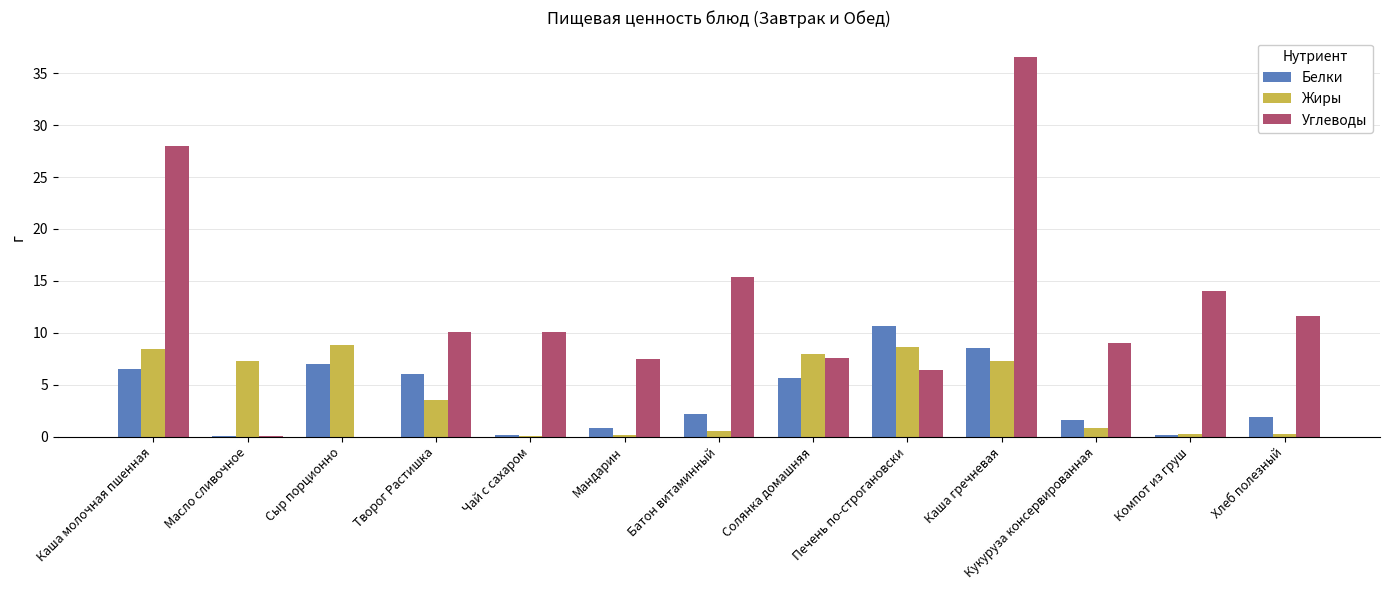

True or false: Жиры has a value of 0.8 at Кукуруза консервированная.

True